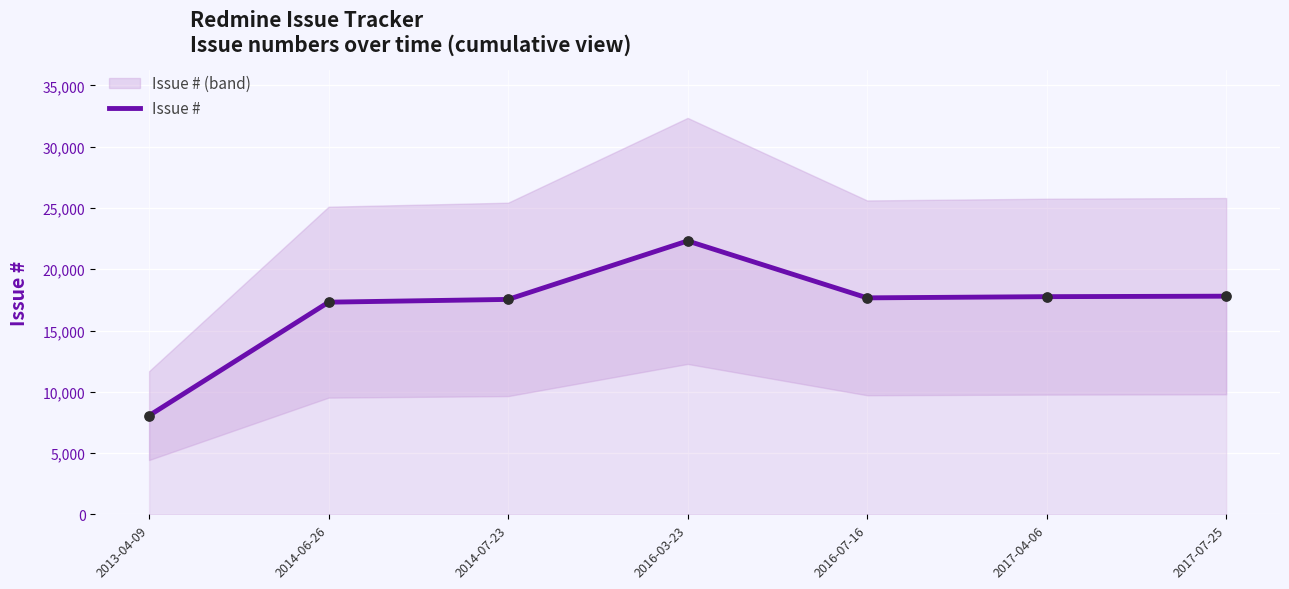

What is the change in value from 2014-07-23 to 2017-07-25?

+263